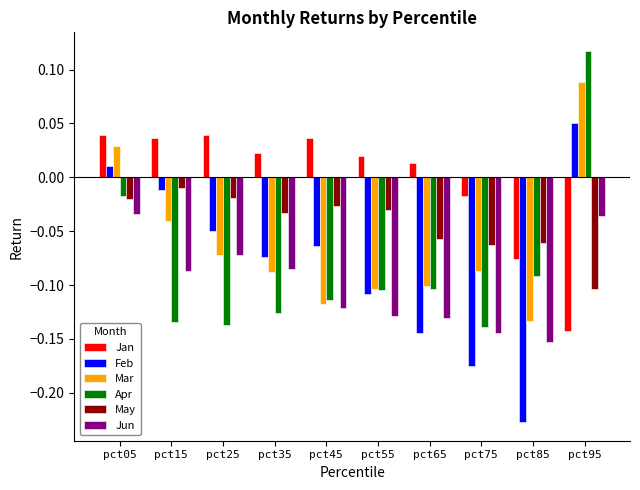

Are the bars horizontal?

No